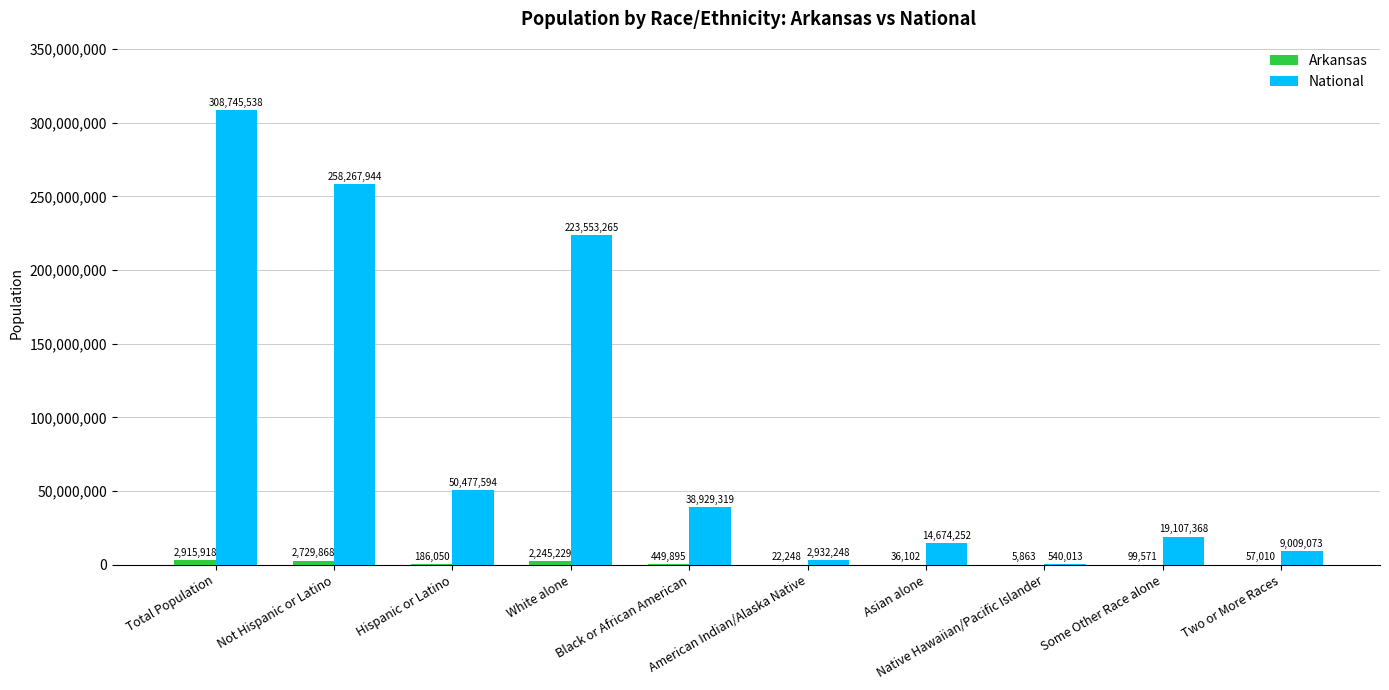

Are the bars horizontal?

No